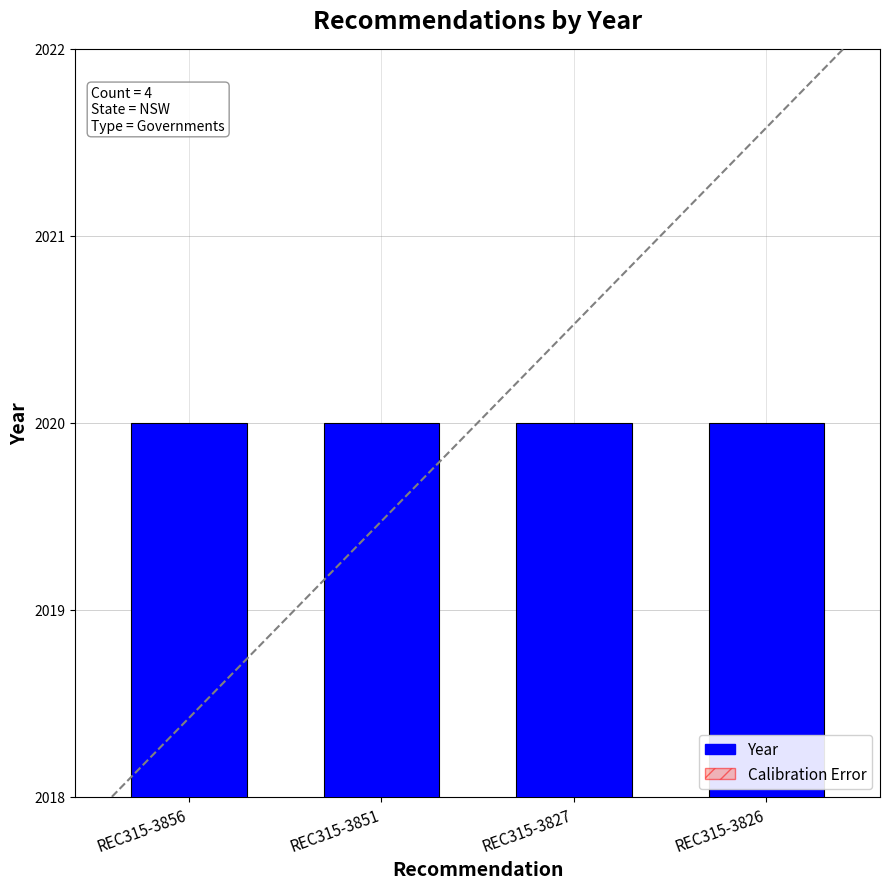

Rank the series by their maximum value, from lowest to highest.

Calibration Error, Year